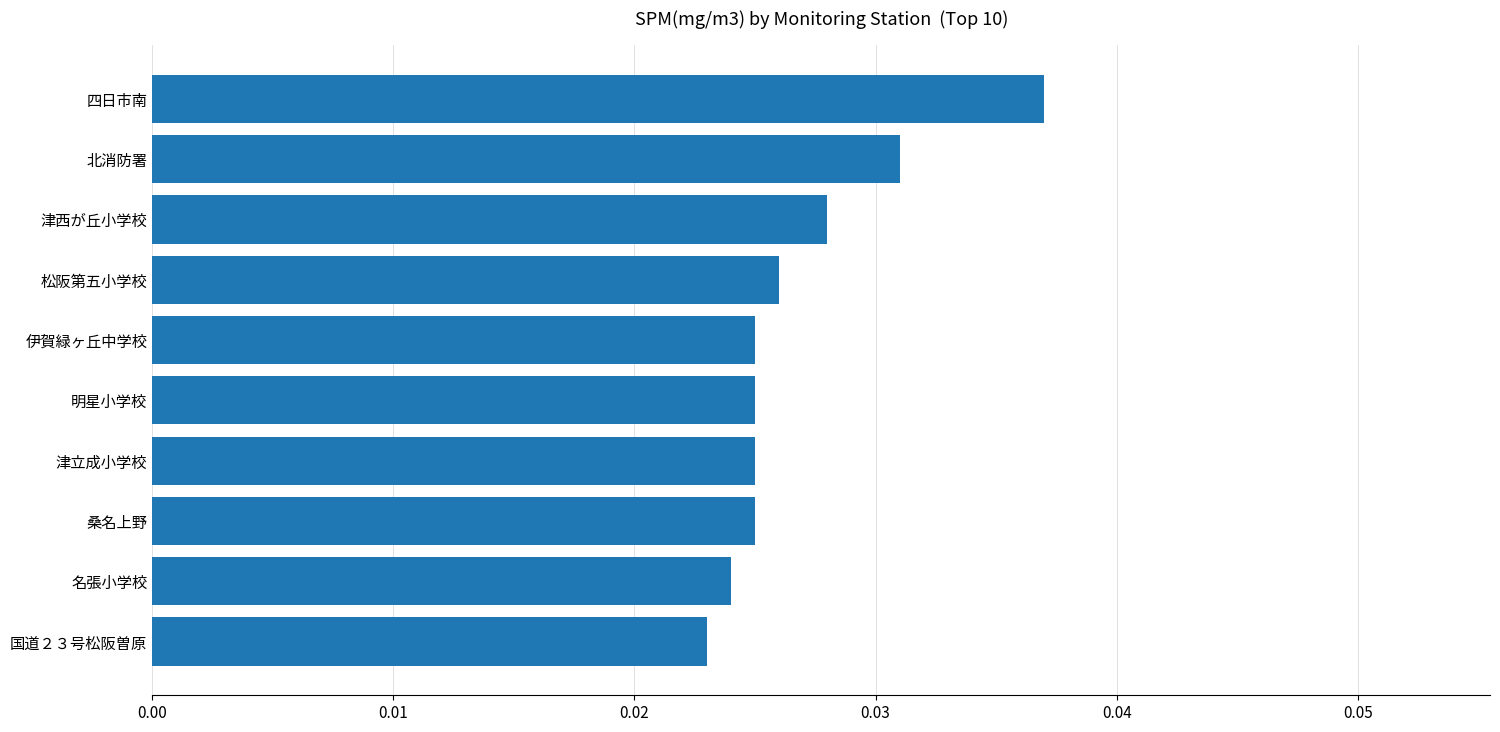

The value at 北消防署 is 0.1. True or false?

False